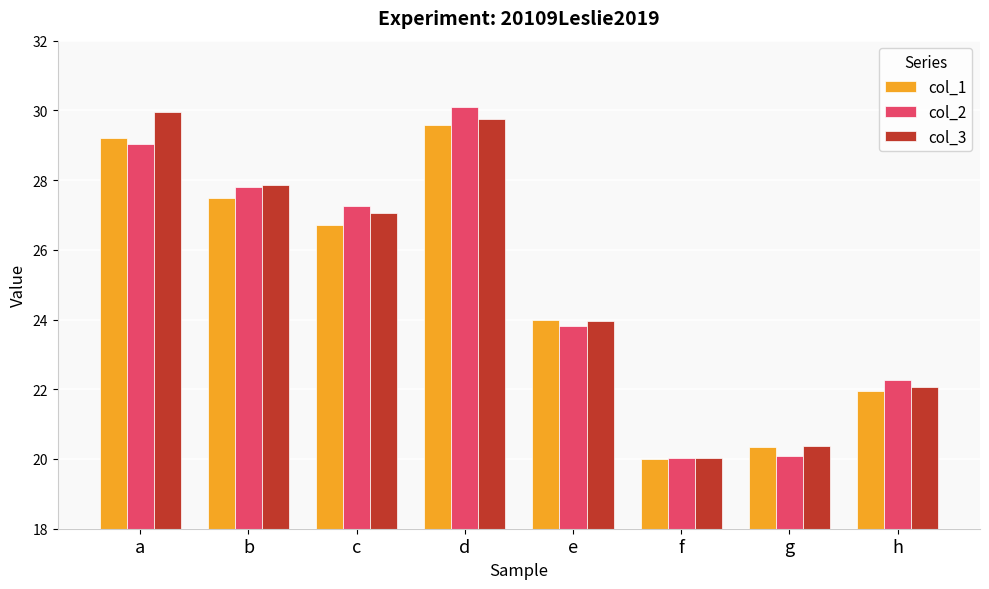

Are the bars grouped side by side (vs. stacked)?

Yes